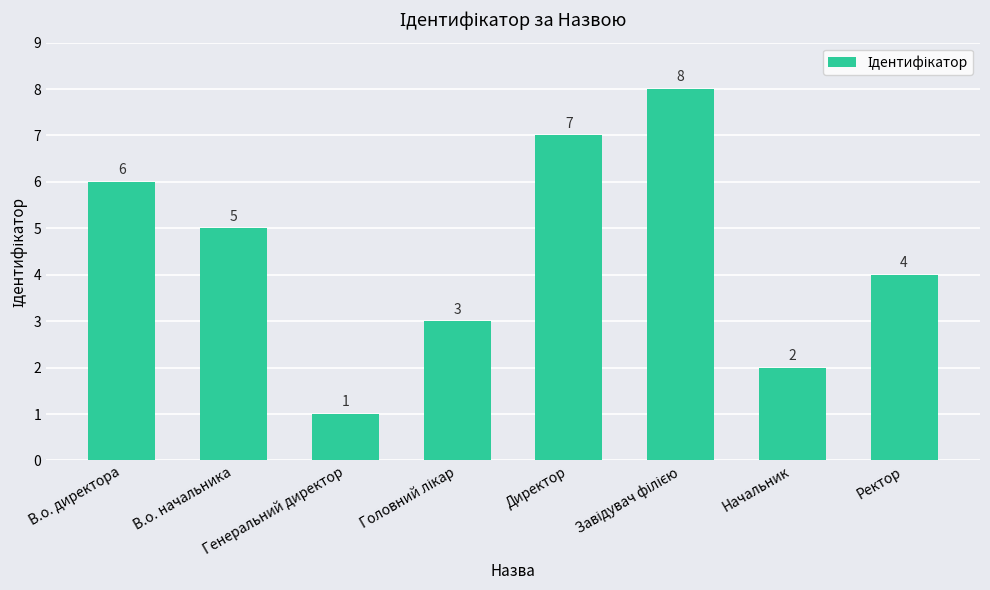

At which label does the data first exceed 5?

В.о. директора